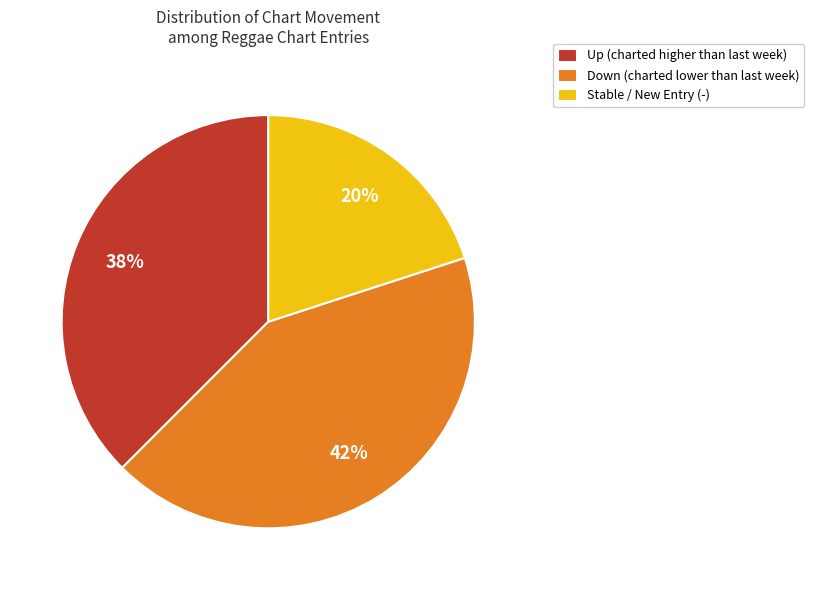

To the nearest percent, what is the difference between the largest and smallest slice percentages?

22%